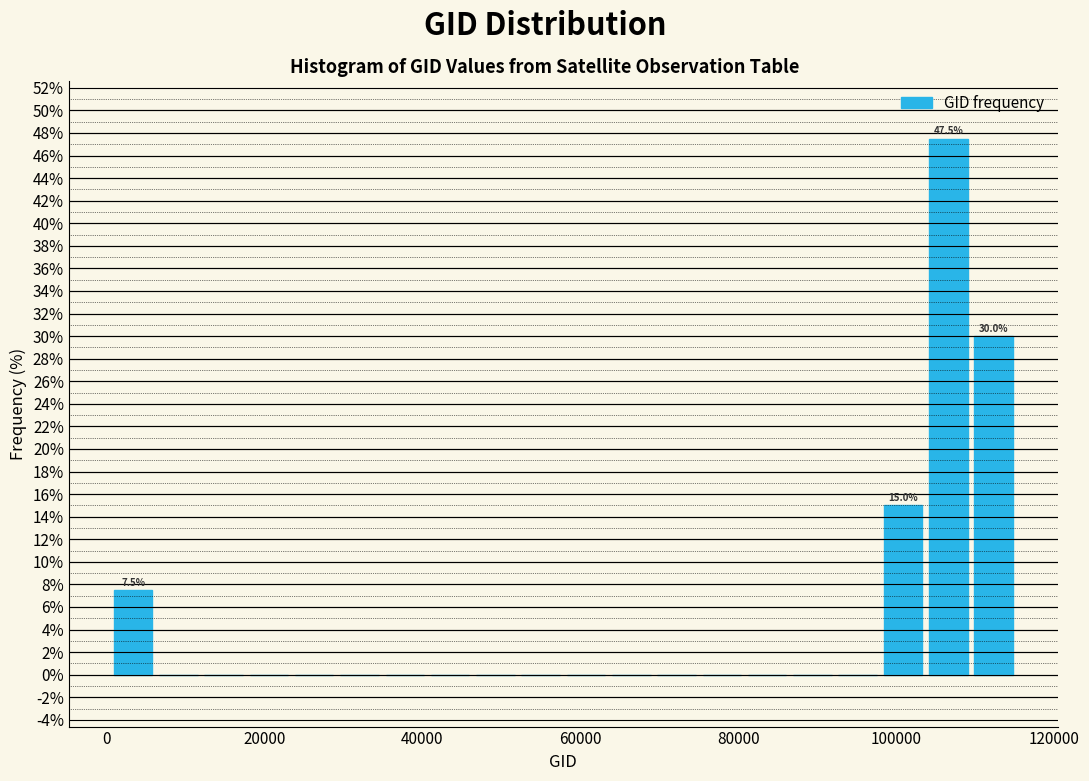

Read against the x-axis, roughly where is the centre of the tallest bar?

106000